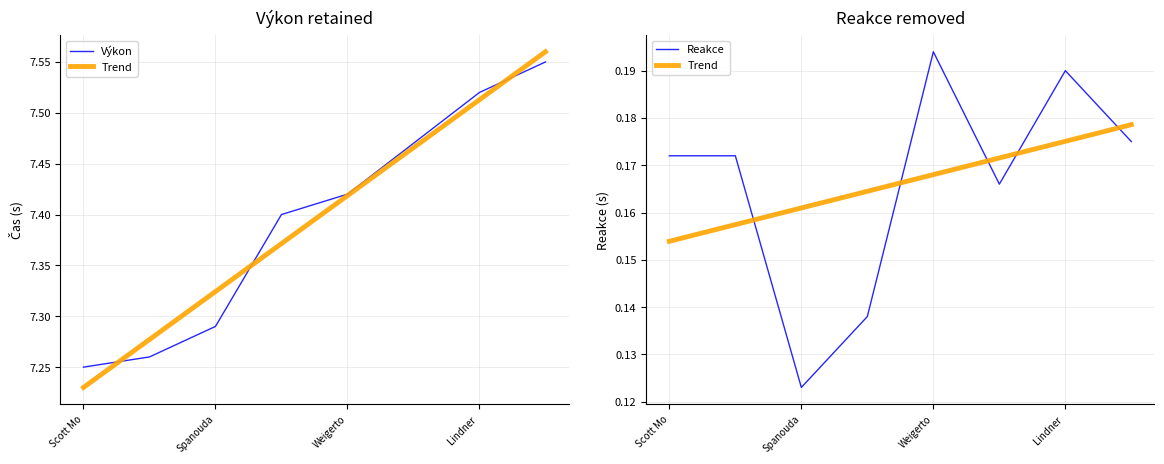

What are all the series names shown in the legend?

Výkon, Trend, Reakce